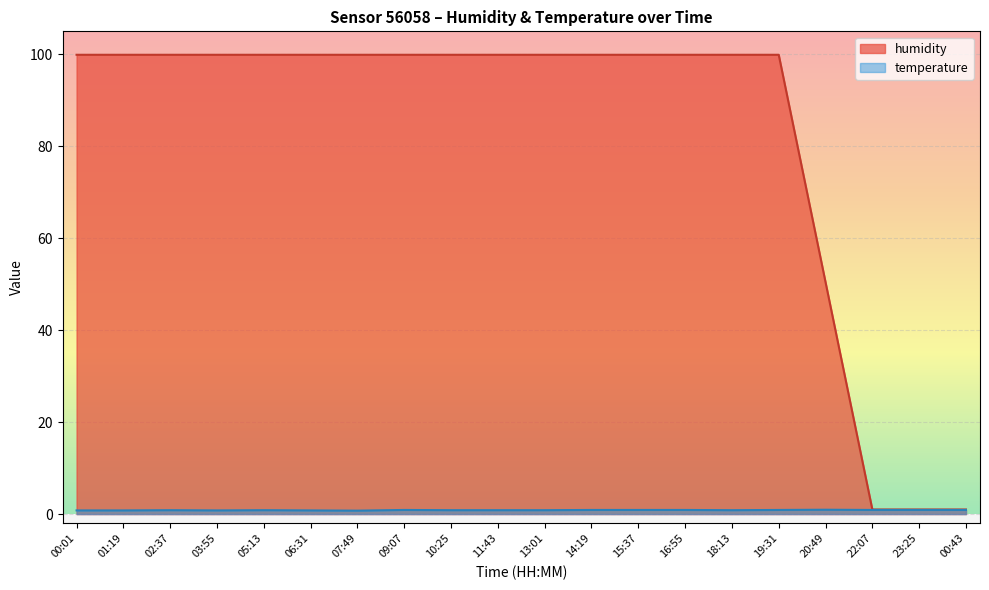

Which label corresponds to the smallest value in the chart?

22:07